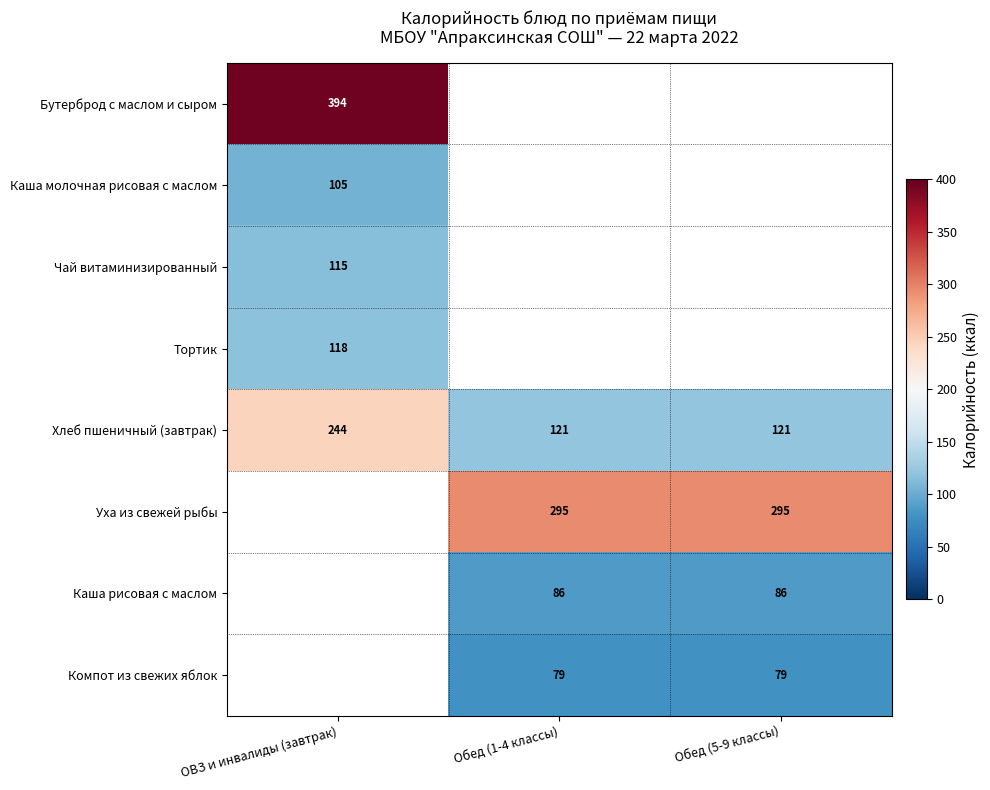

The Бутерброд с маслом и сыром series shows 600 at ОВЗ и инвалиды (завтрак). True or false?

False